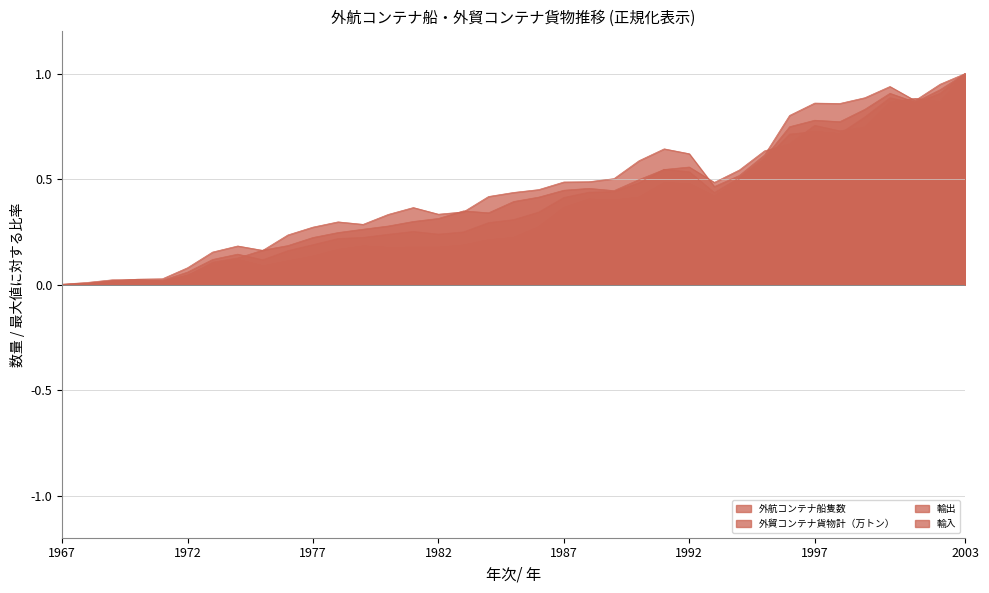

What is the total value across all series at 1978?

0.9